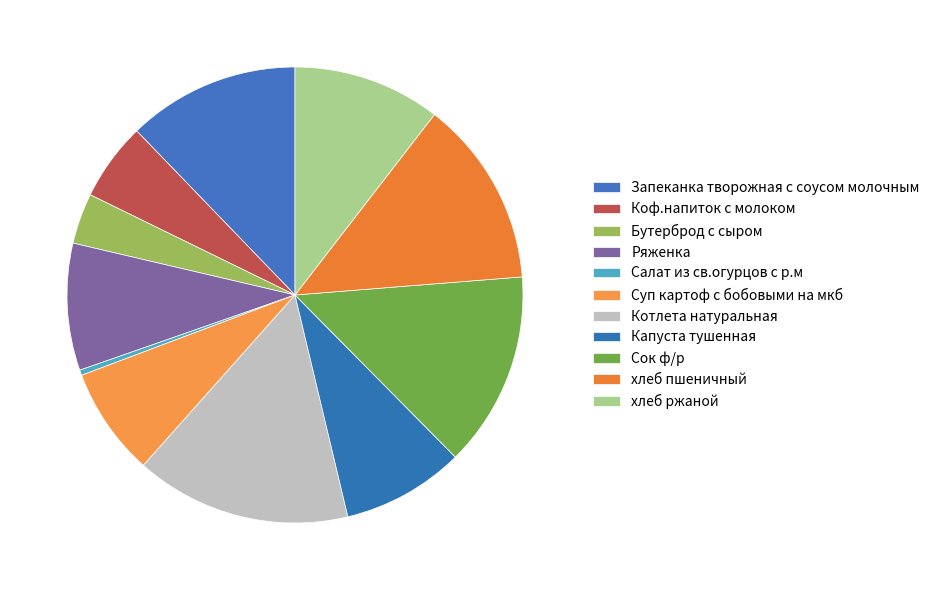

How many slices are in this pie chart?

11